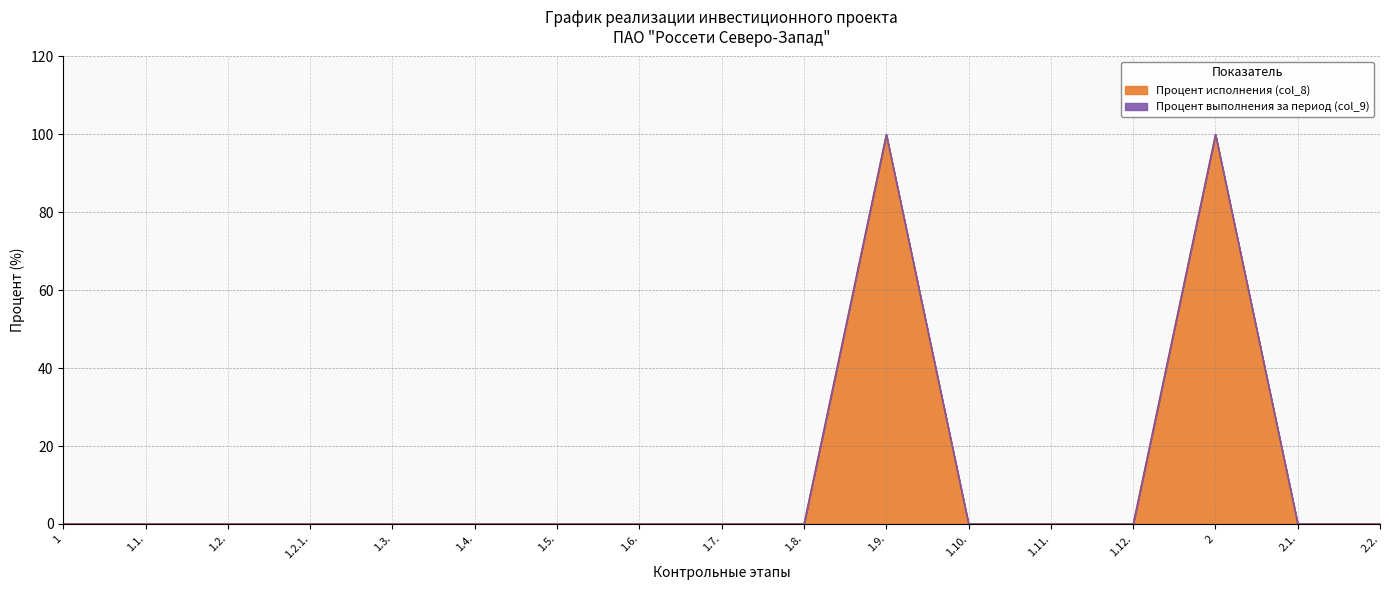

True or false: the data shows 0 at 1.11..

True